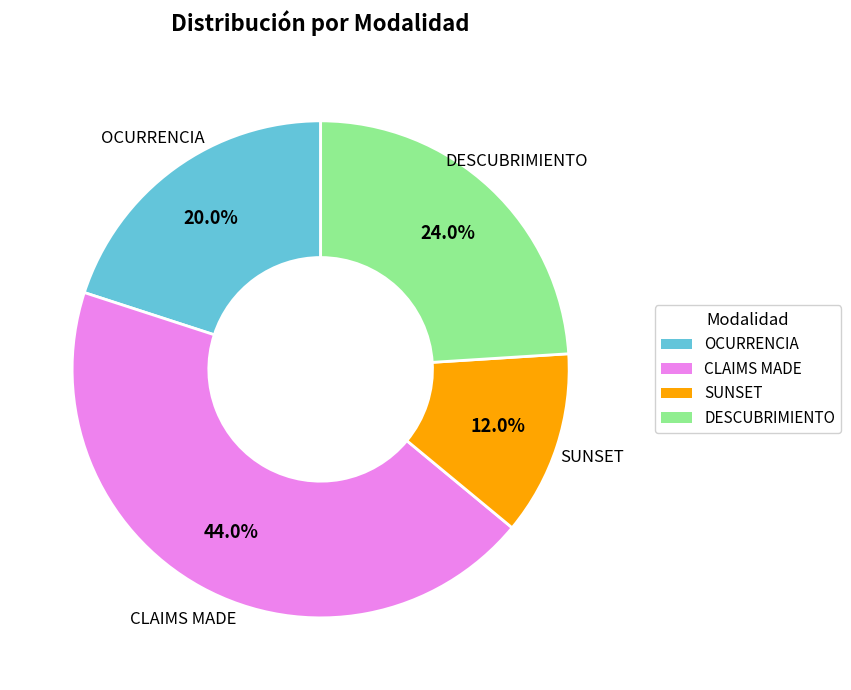

Does any single category account for the majority?

No